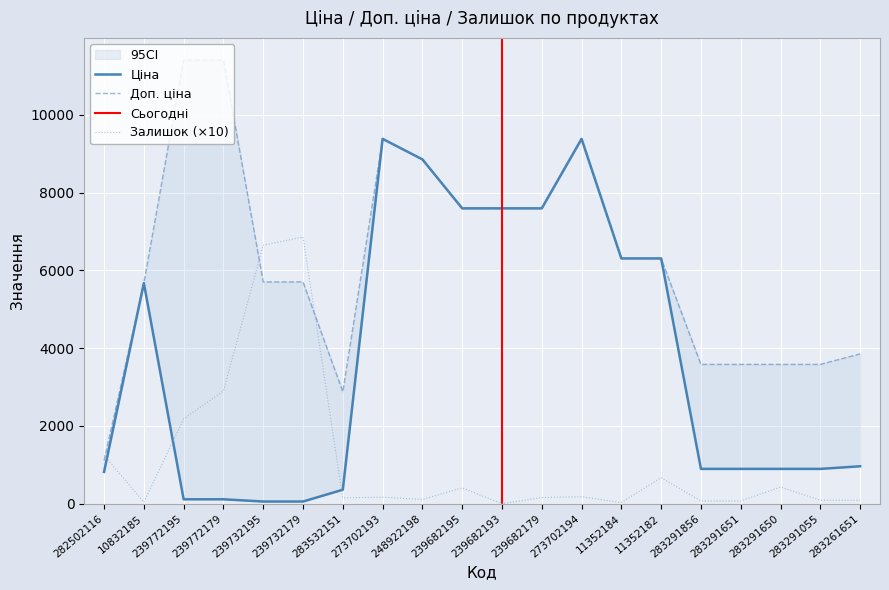

What is the total value across all series at 239772195?

13704.1